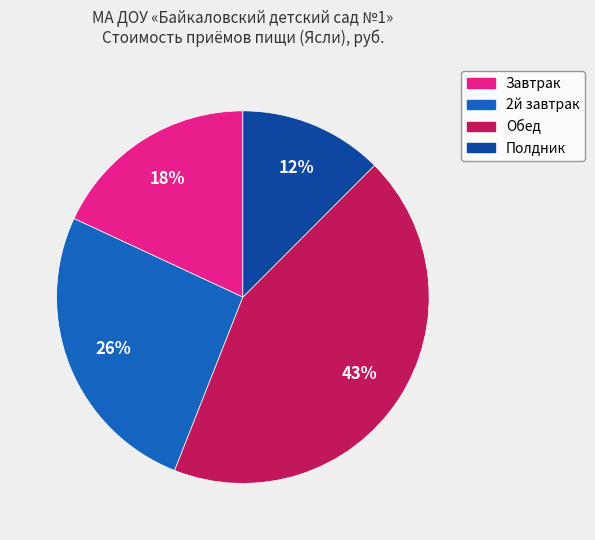

Do Завтрак and Обед together represent more than half of the pie?

Yes